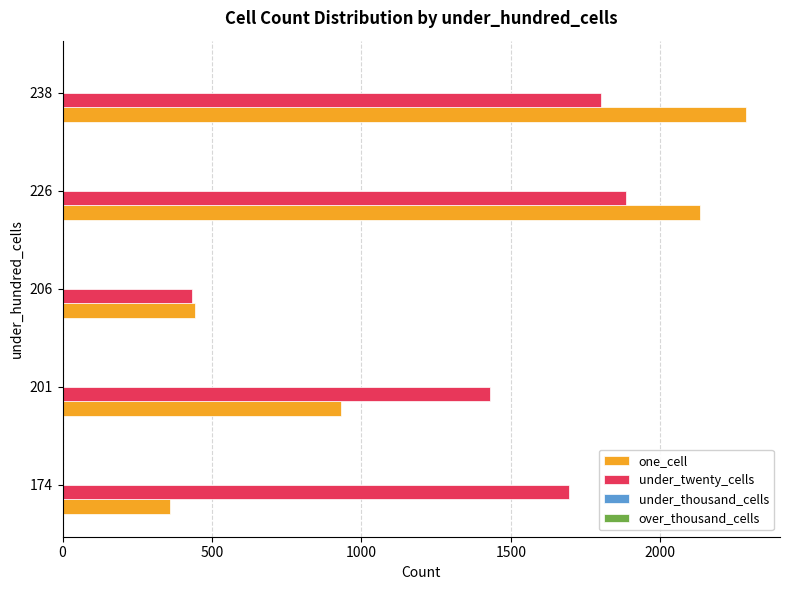

Which series has the largest range (max minus min)?

one_cell